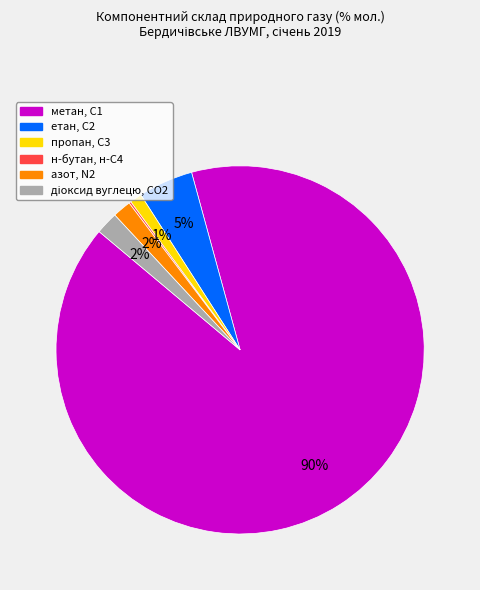

Does пропан, С3 represent more than half of the total?

No